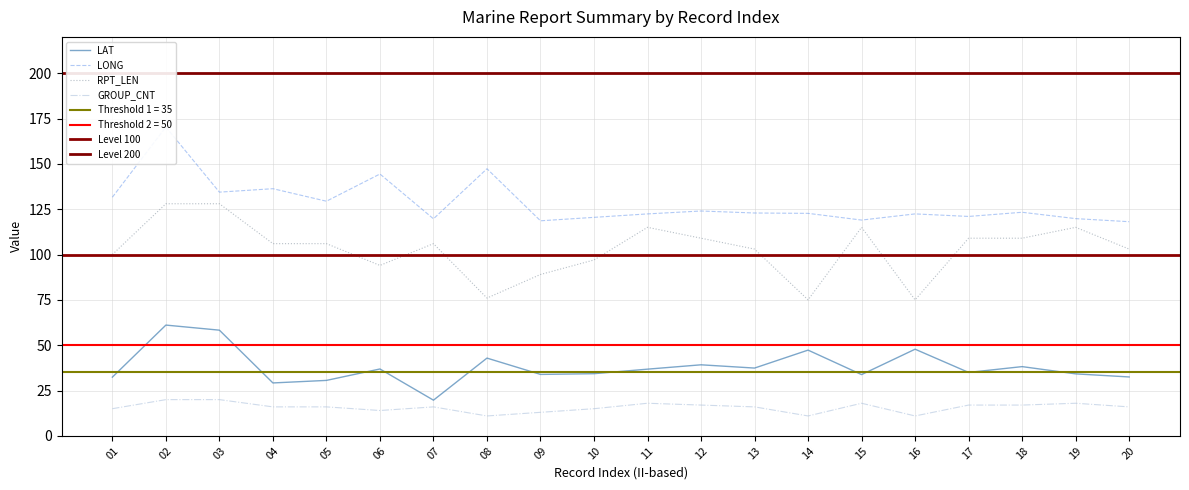

What is the value of the LAT point at the 14th from the left?

47.3